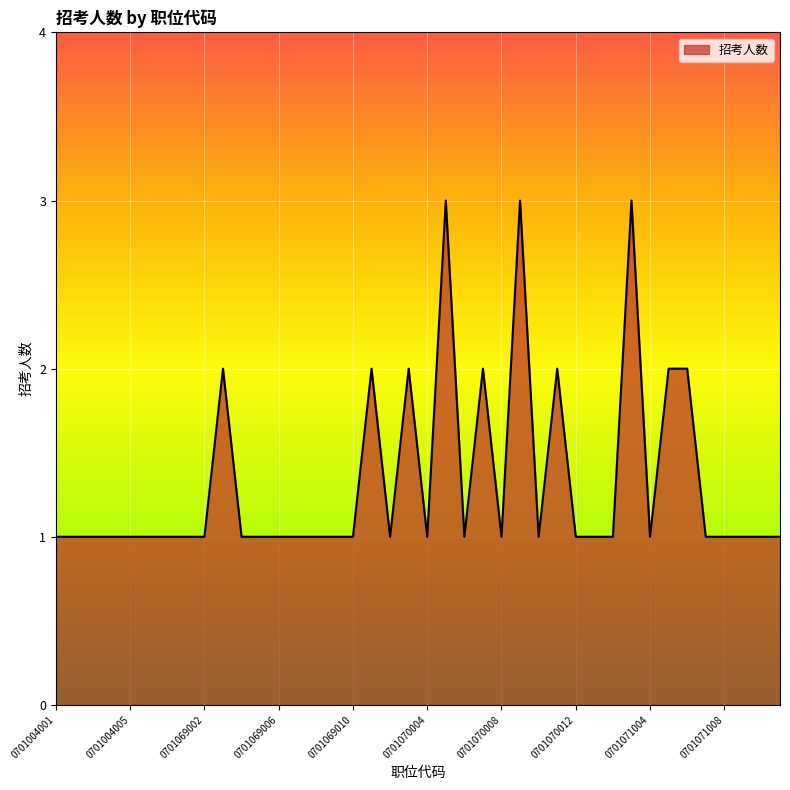

What is the greatest value displayed?

3